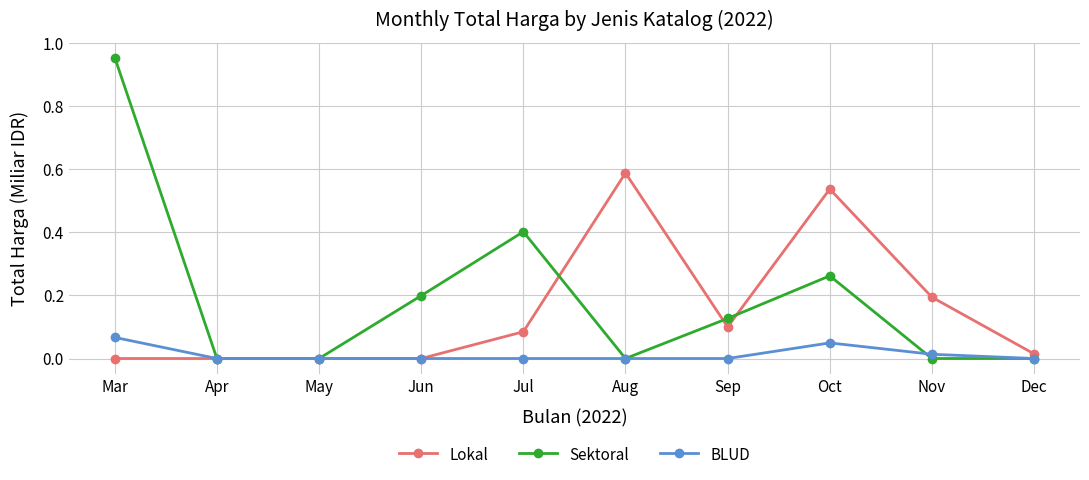

What is the value of the Sektoral point at the 5th from the left?

0.4